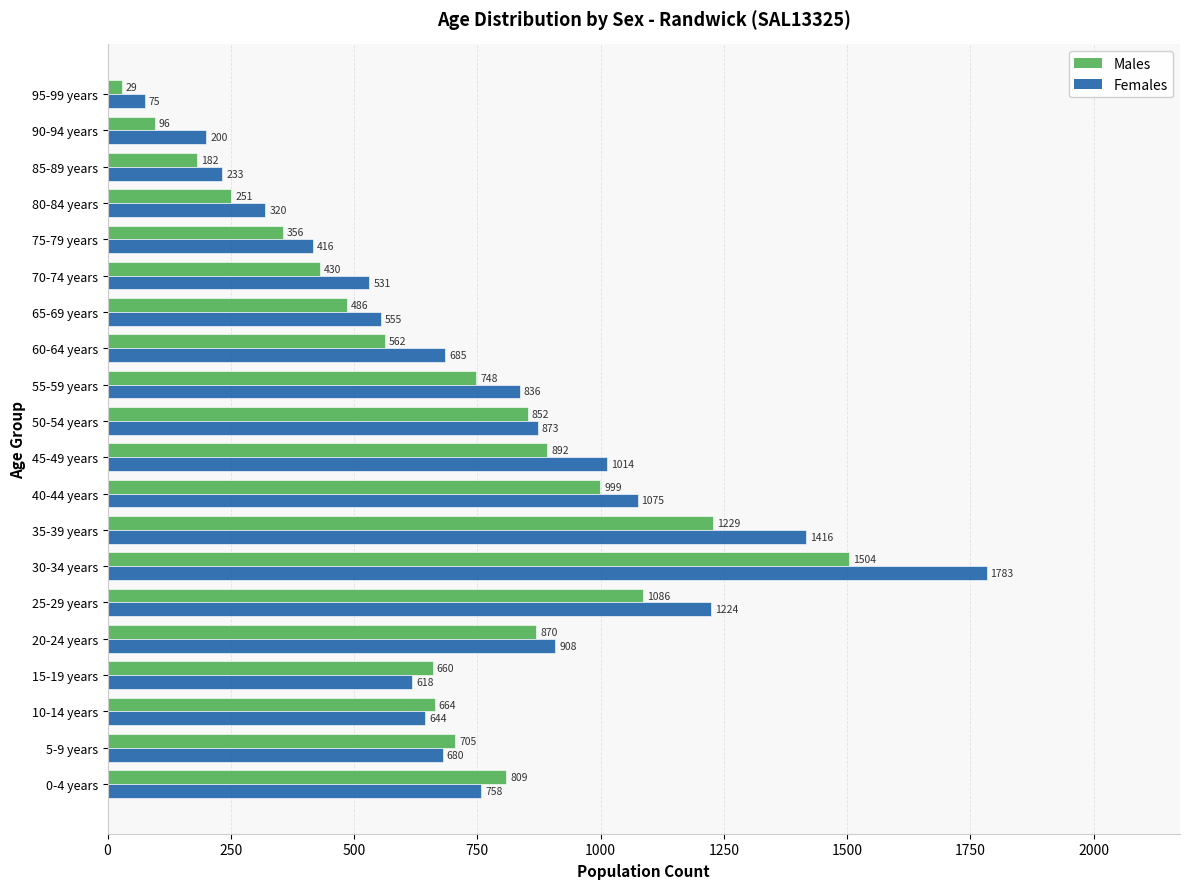

What is the maximum value shown in the chart?

1783